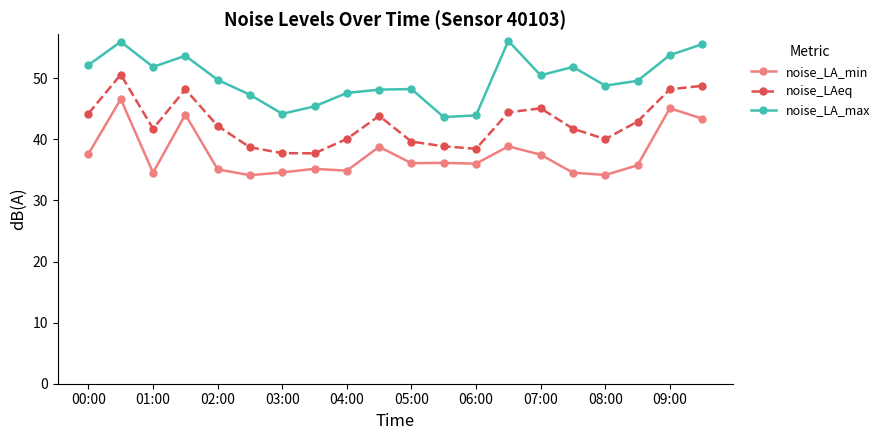

Is this an area chart (filled region under the line)?

No